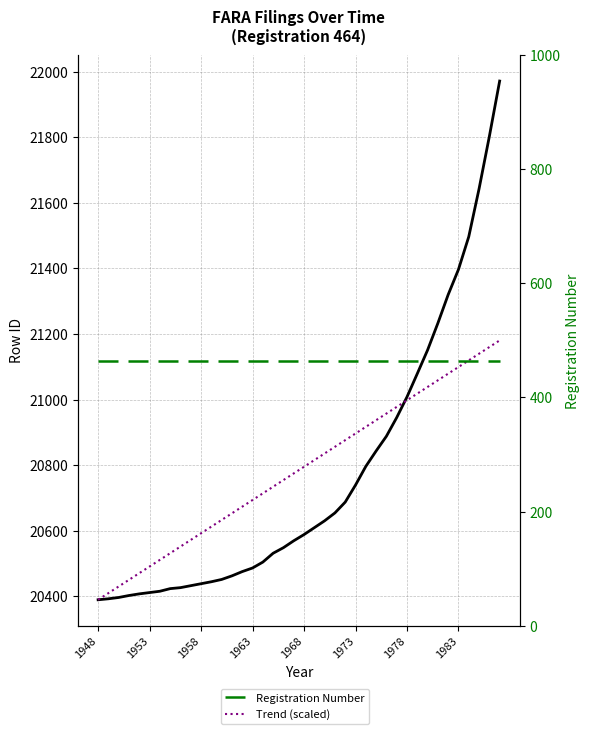

What is the difference between the highest and lowest values at 9?

20107.7